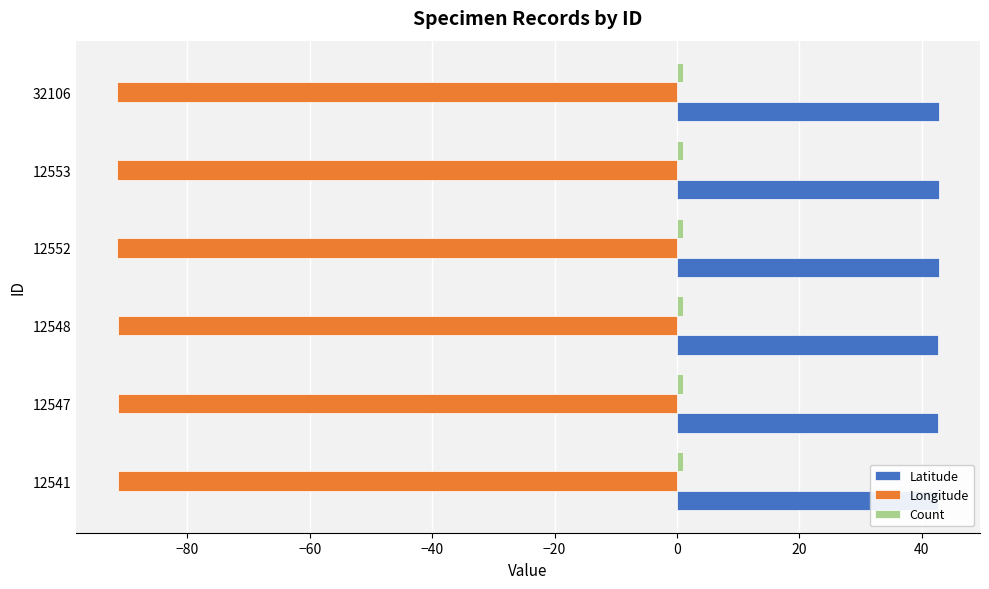

How many distinct data groups are displayed?

3